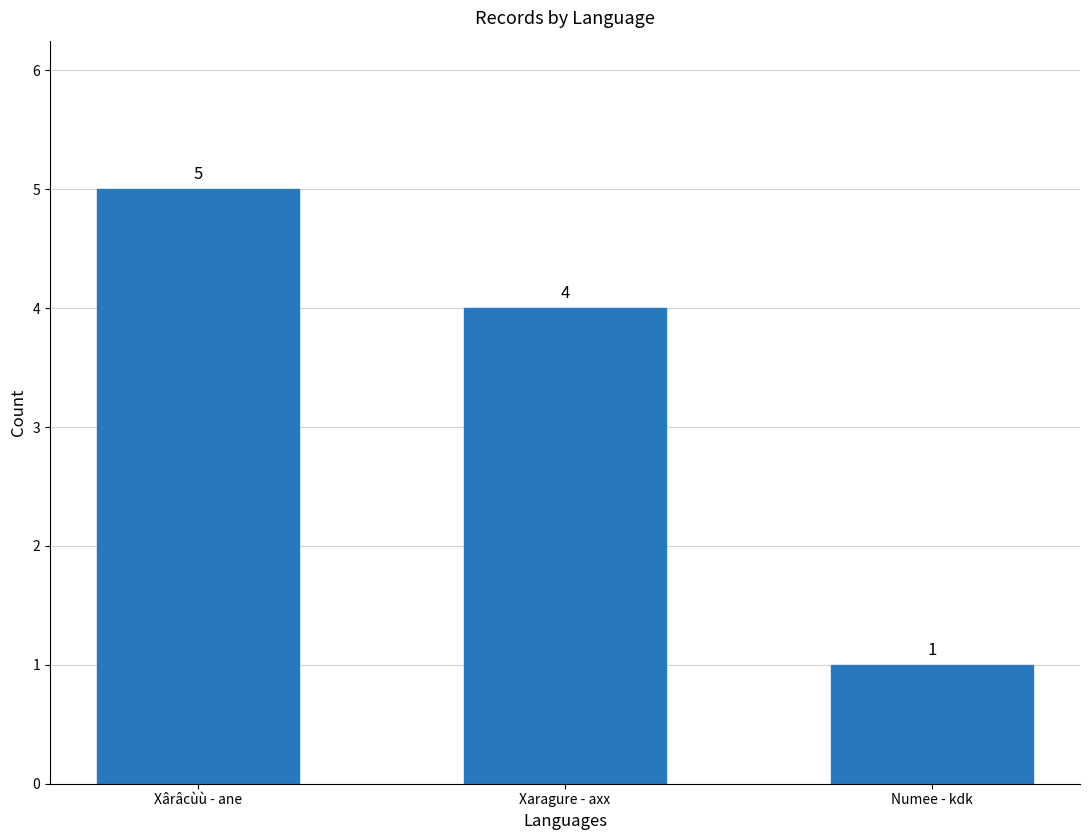

What is the greatest value displayed?

5